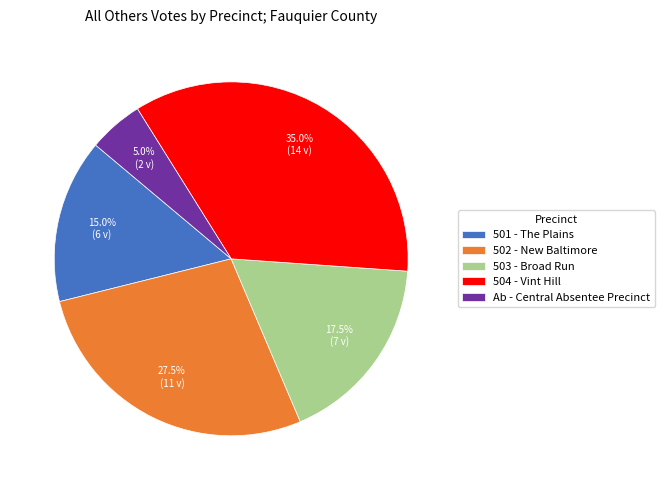

Is it true that 501 - The Plains is 15% of the pie?

True